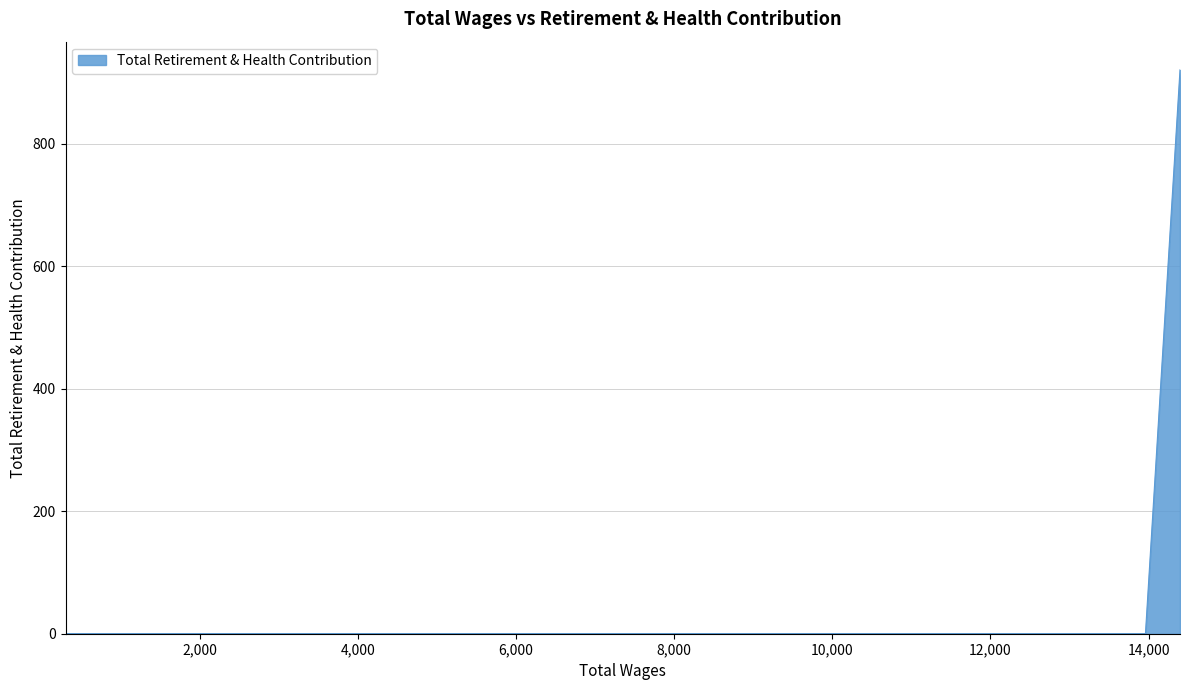

How many values are between 0 and 921?

4